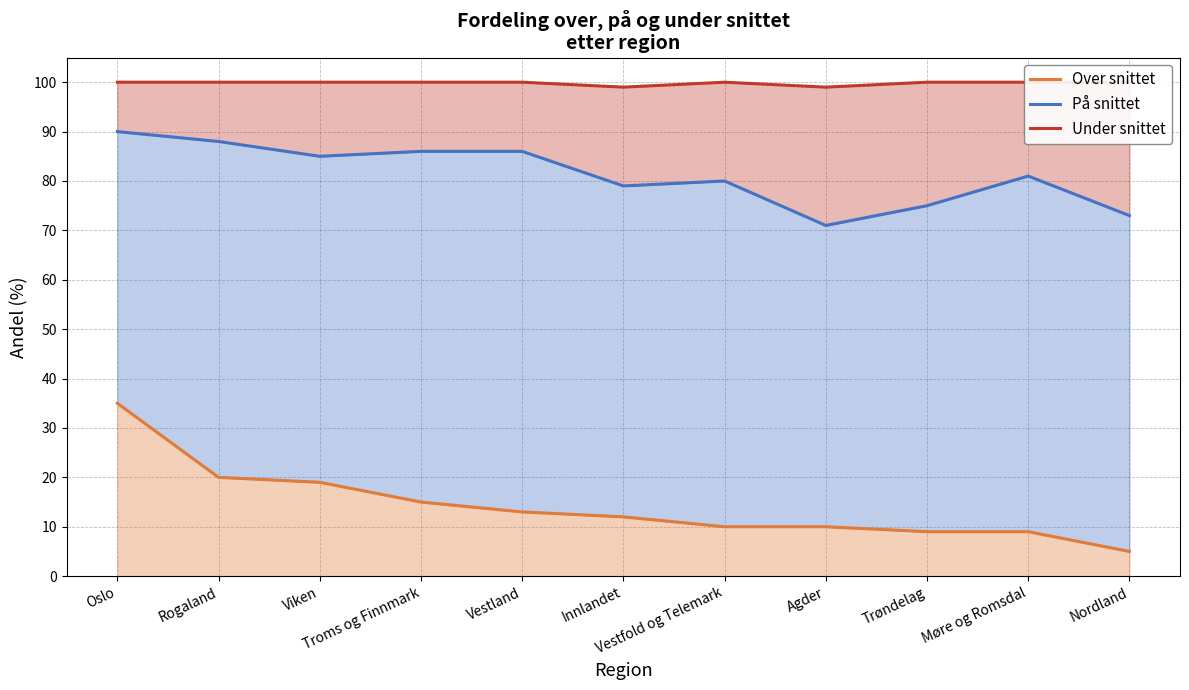

Which series has the largest range (max minus min)?

Over snittet